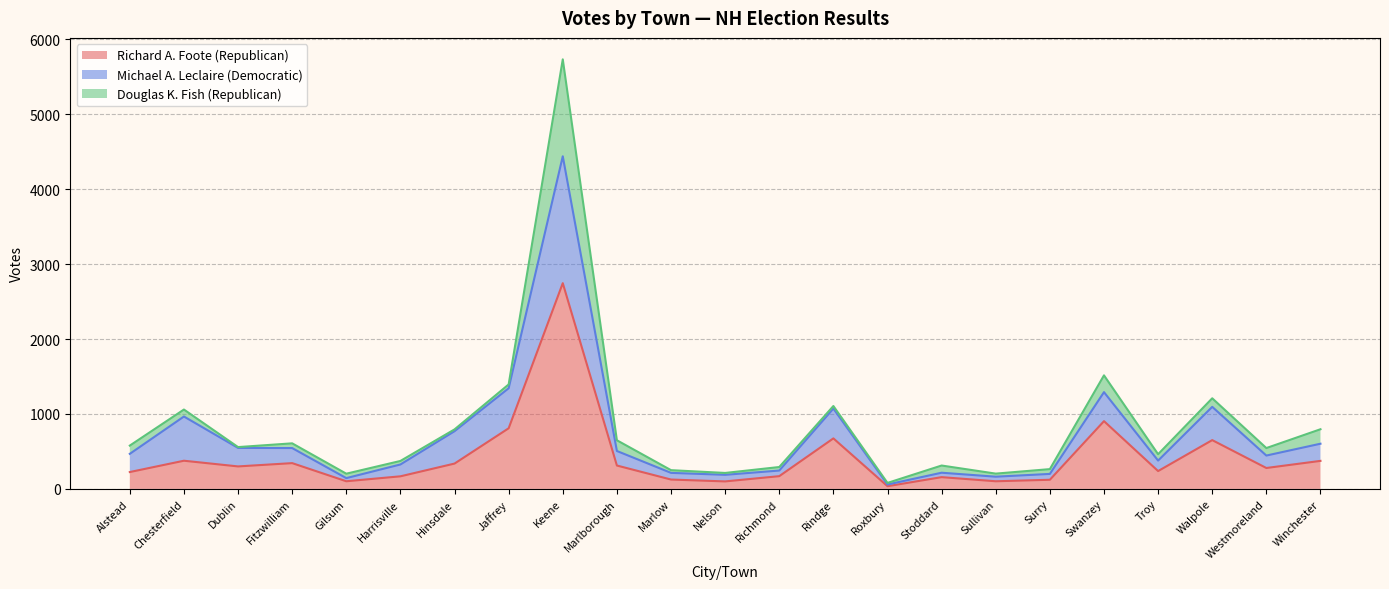

True or false: Michael A. Leclaire (Democratic) and Richard A. Foote (Republican) cross at least once.

False